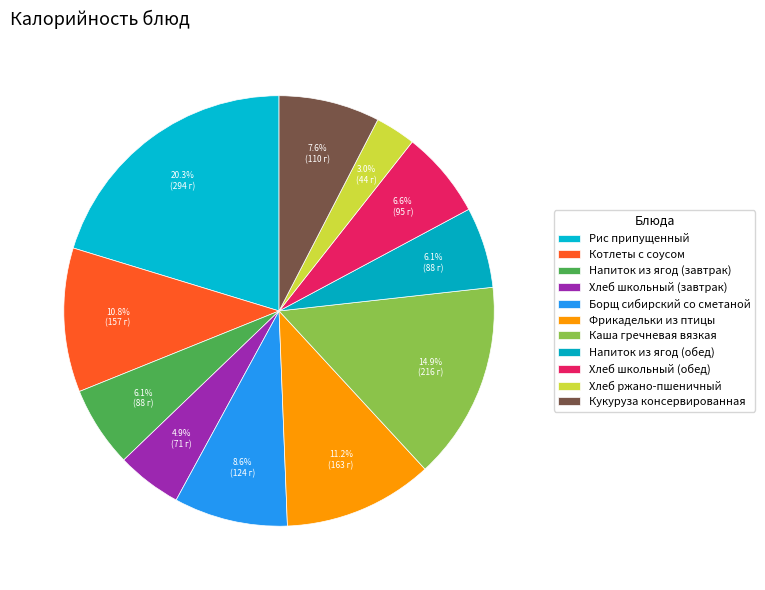

Count the number of slices in the pie.

11